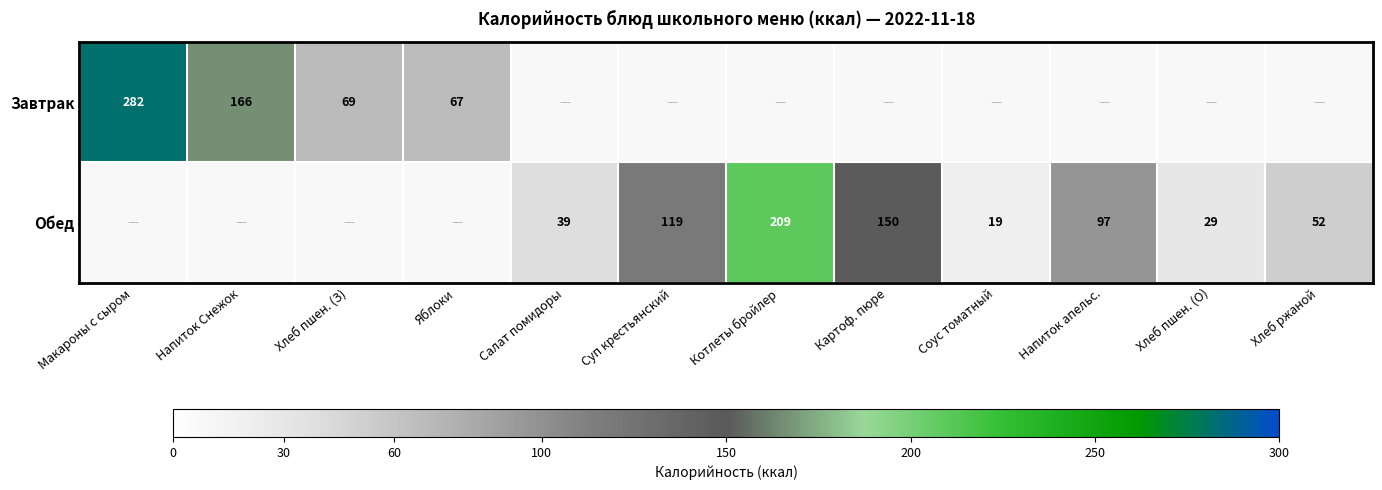

The value of Обед at Котлеты бройлер is 209. True or false?

True